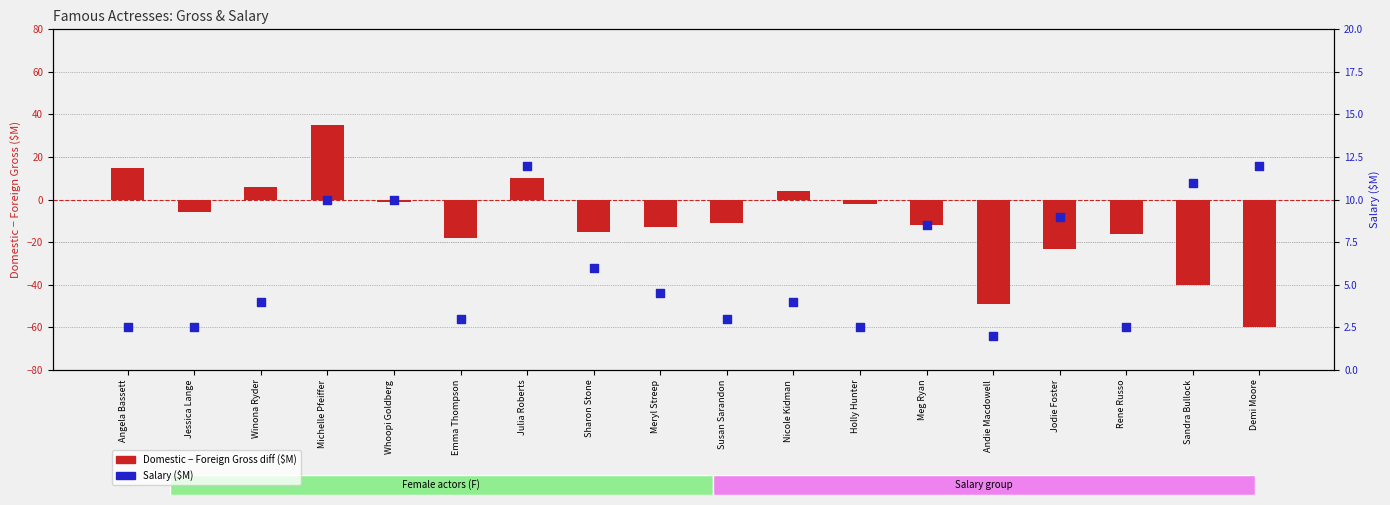

Which series has the largest total across all categories?

Salary ($M)